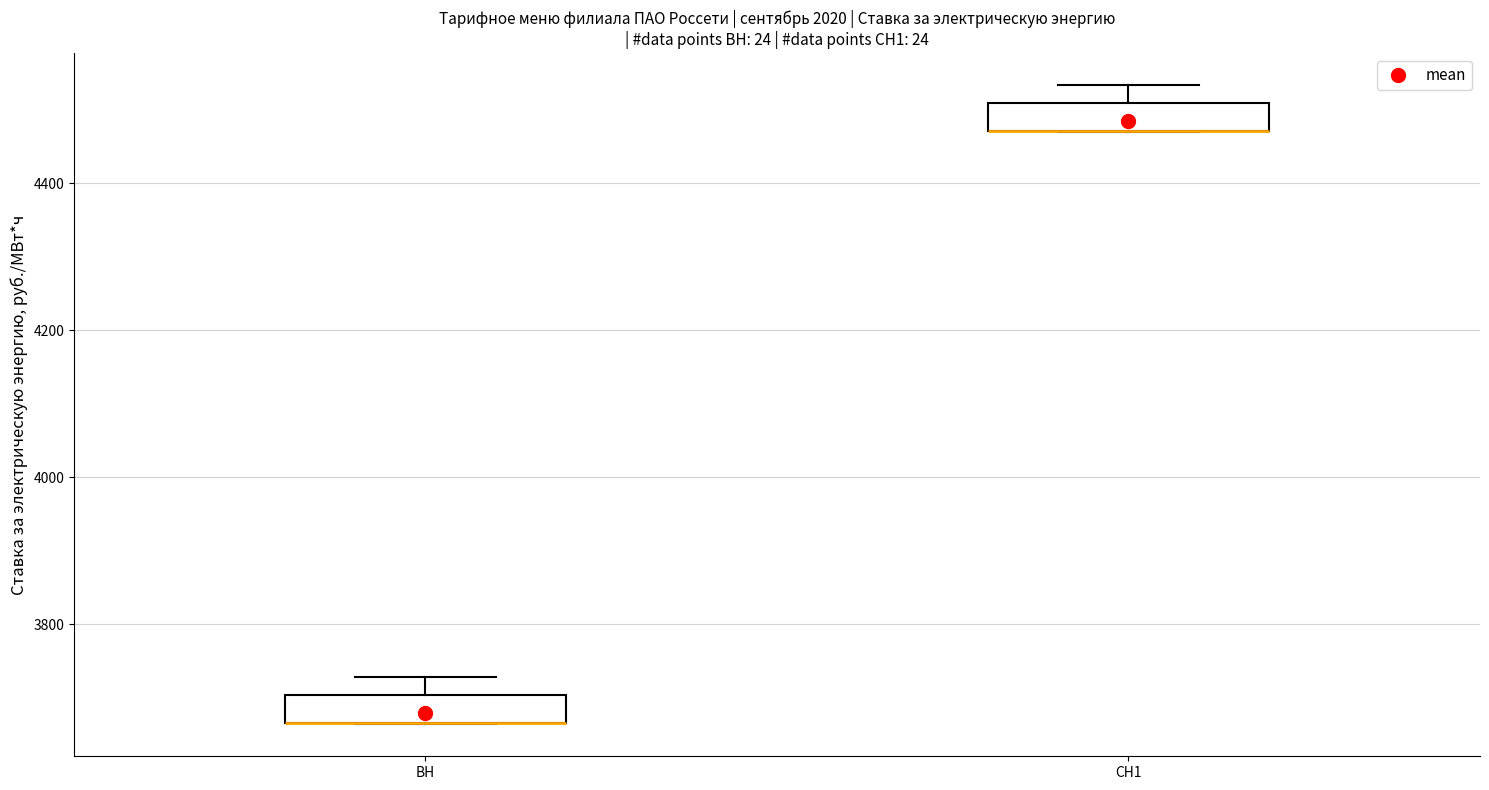

Where is the upper edge of the box for ВН on the y-axis? The values are not printed on the chart, so give them approximately, as read against the axis.

3700